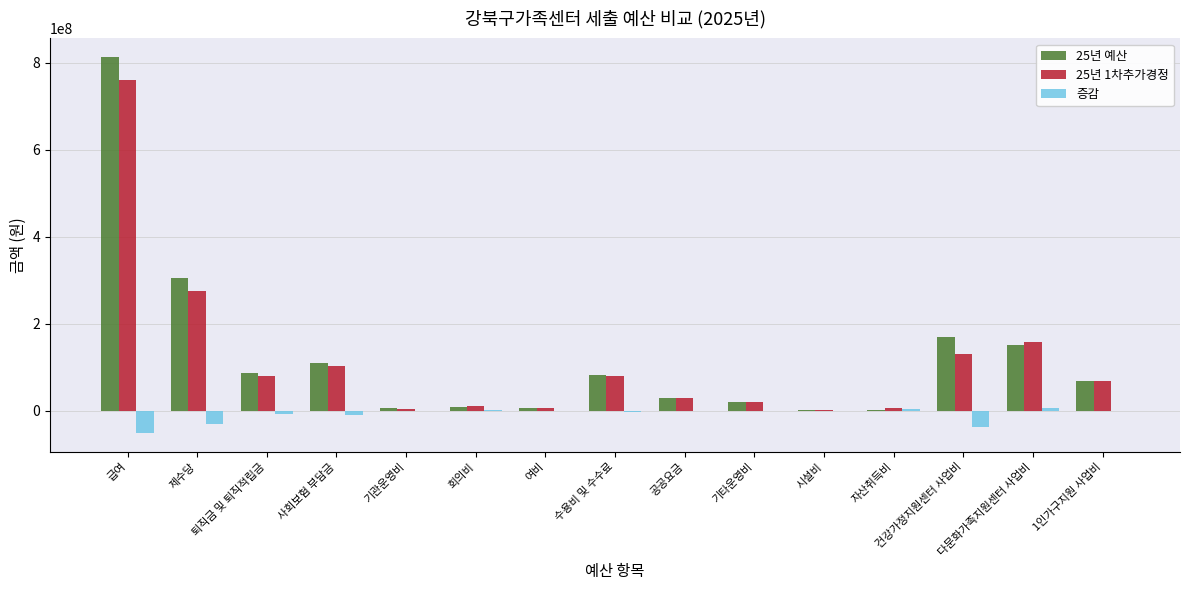

At which label does 25년 1차추가경정 reach its peak?

급여